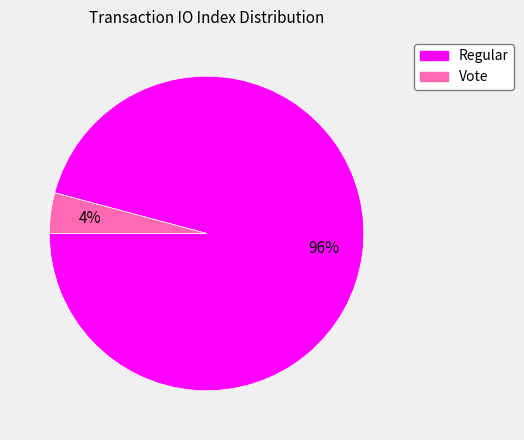

Count the number of slices in the pie.

2